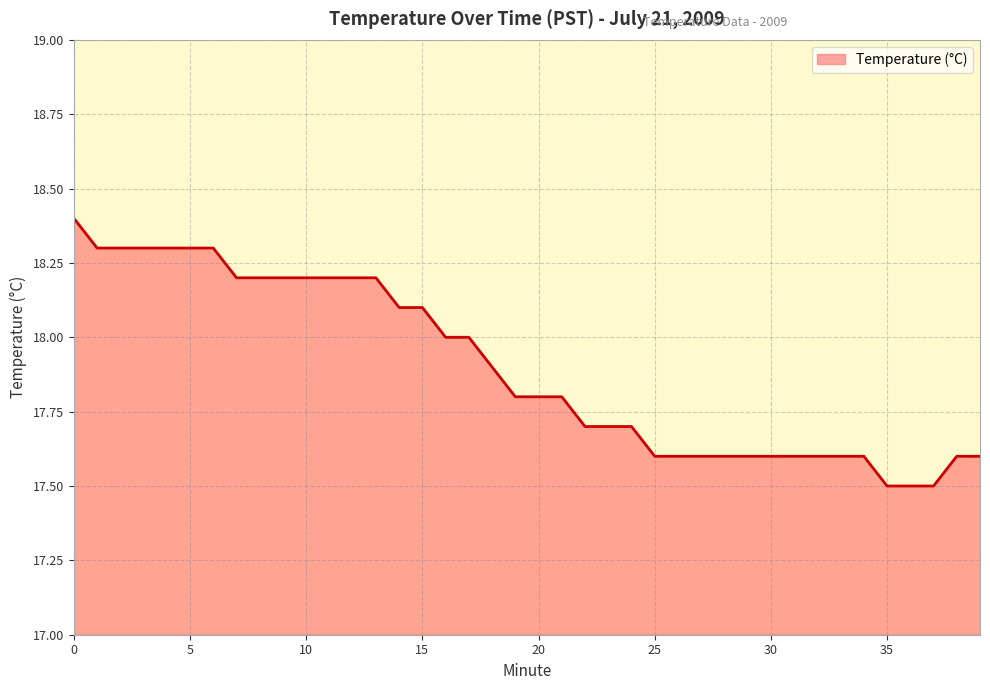

What is the difference between the maximum and minimum values?

0.9